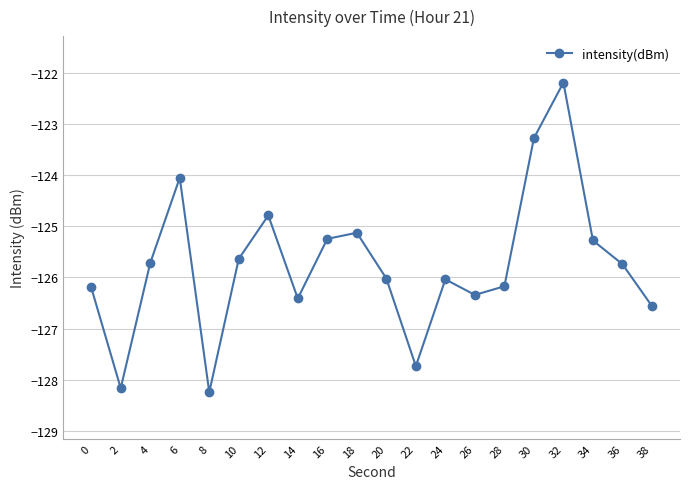

The chart shows a value of -64.1 at 0. True or false?

False